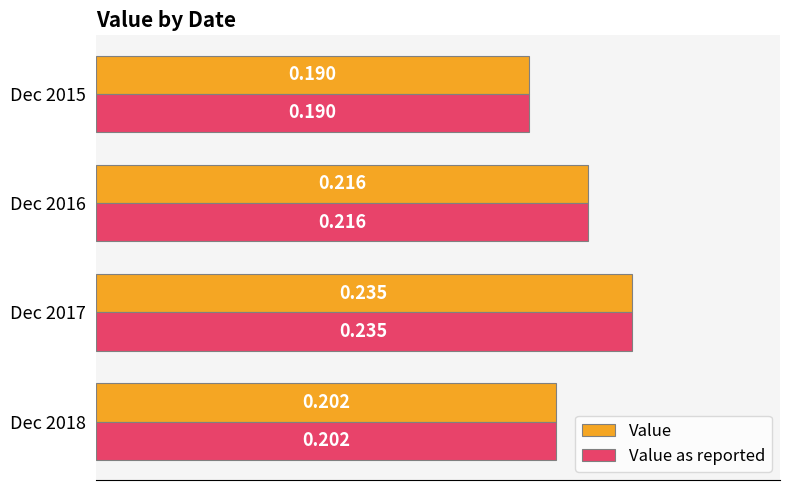

Is the value of Value as reported at Dec 2018 greater than the value of Value at Dec 2017?

No